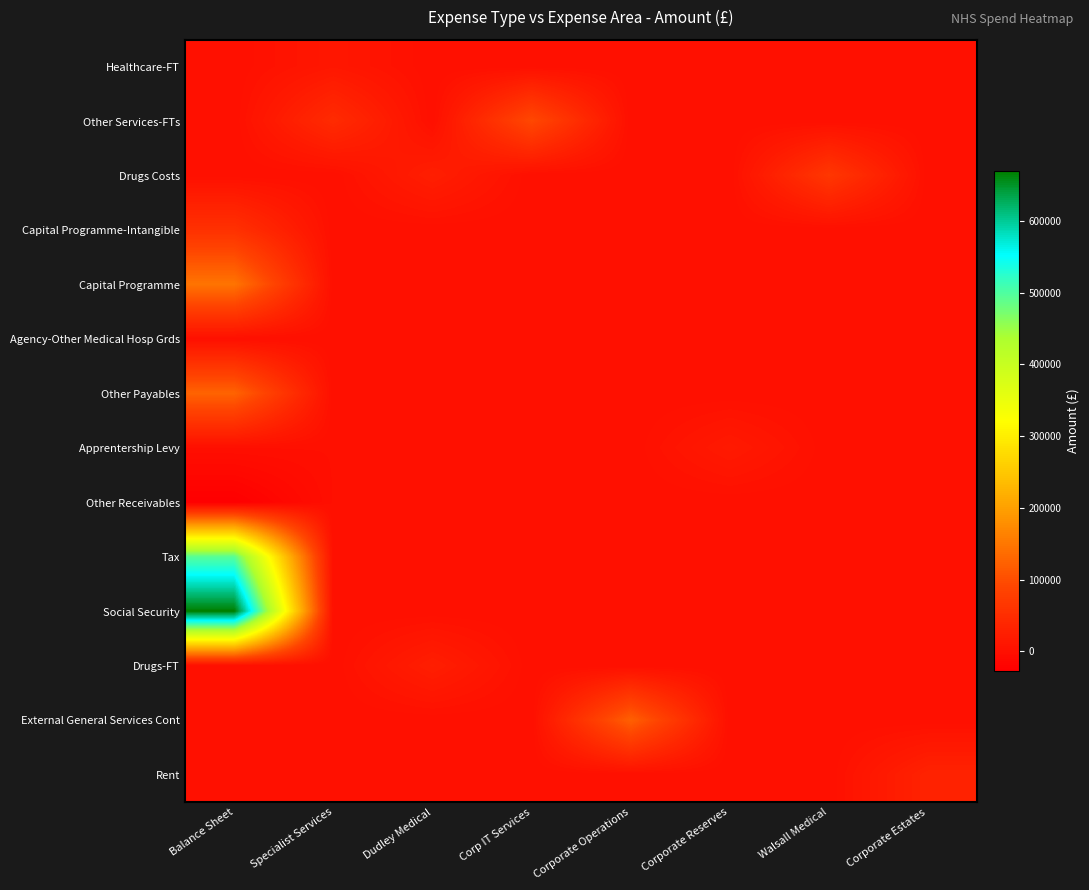

Which category has the highest value across all series?

Balance Sheet